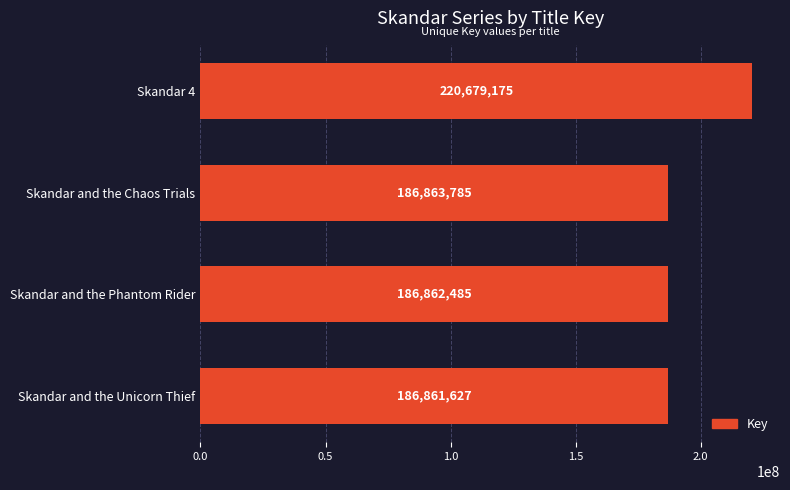

Which category has the lowest value across all series?

Skandar and the Unicorn Thief